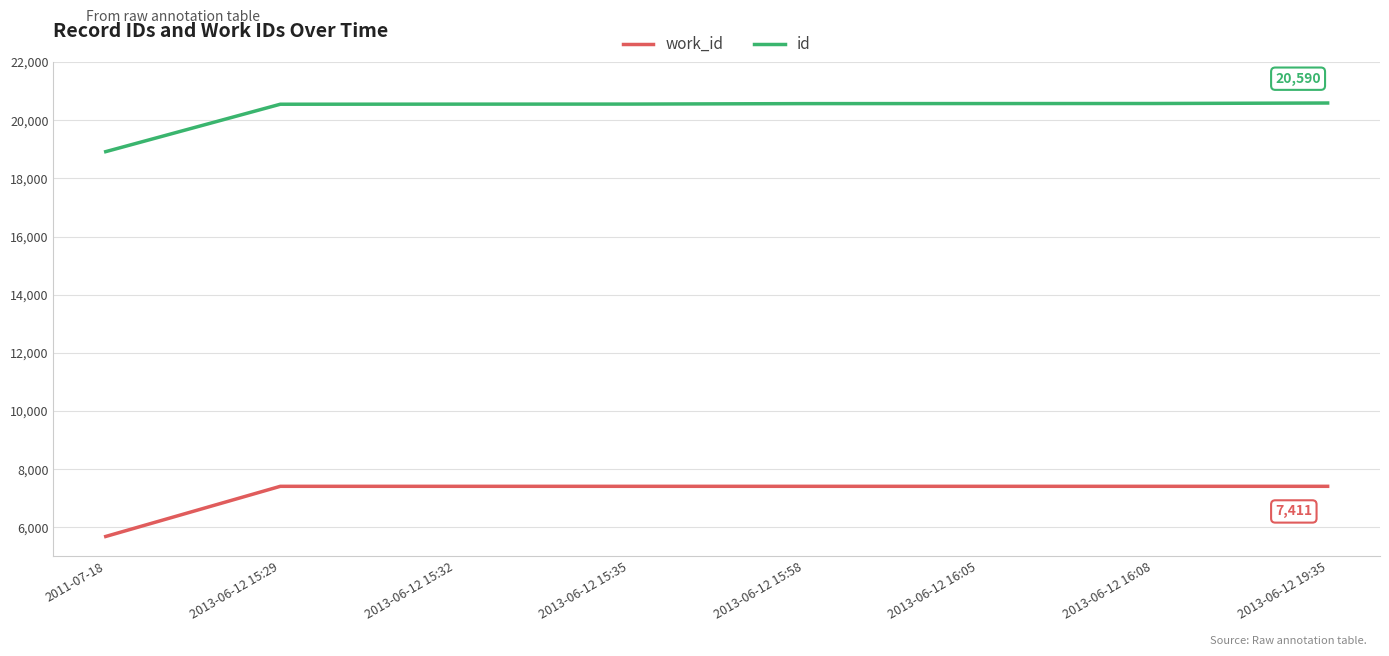

What is the difference between the highest and lowest values at 2013-06-12 16:08?

13162